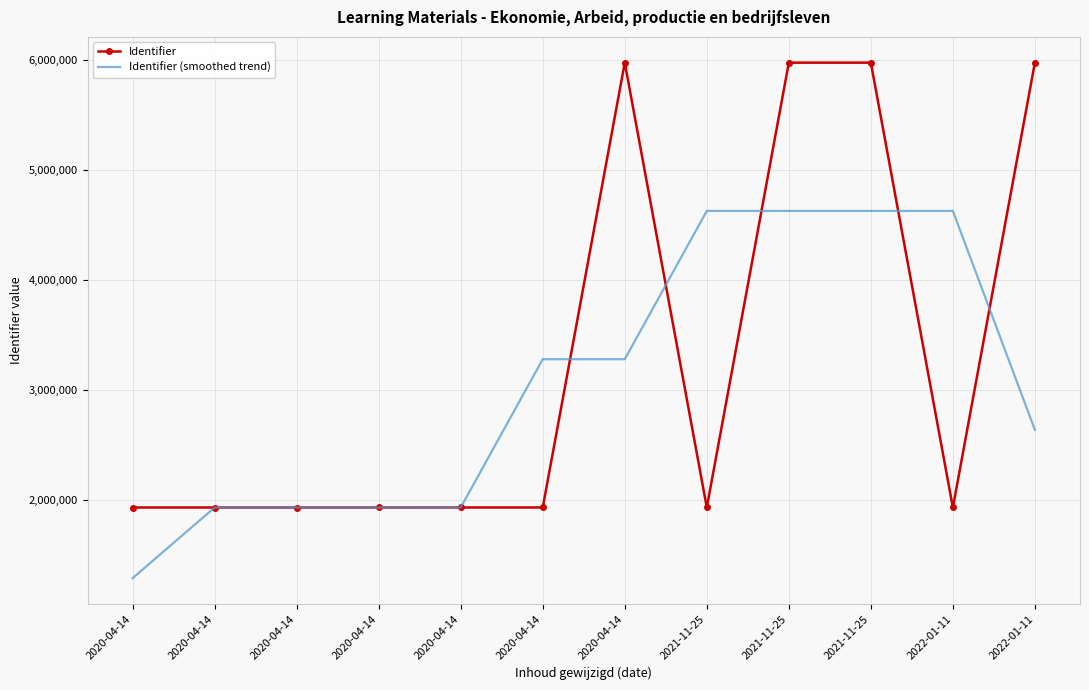

In Identifier (smoothed trend), how many points are lower than both neighbors (excluding endpoints)?

1